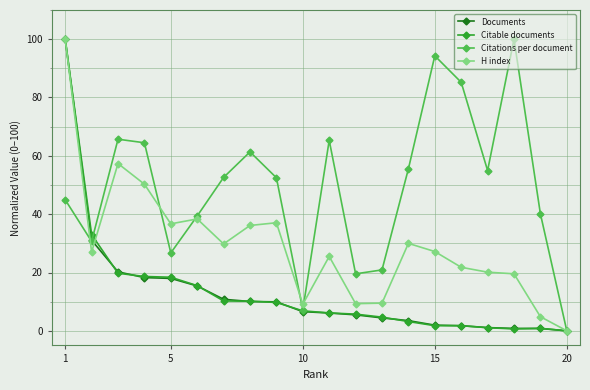

True or false: Citable documents has more than 0 interior local peaks.

True